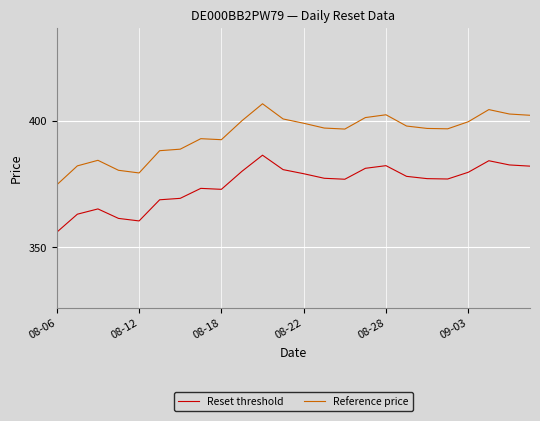

What is the difference between the maximum and minimum values in the Reset threshold series?

30.4